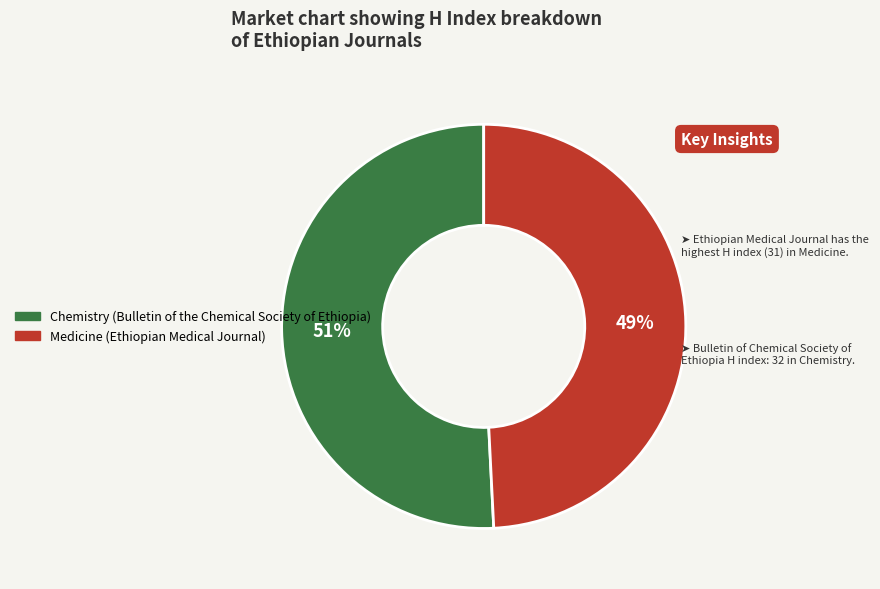

Approximately how many times larger is the value at Chemistry (Bulletin of the Chemical Society of Ethiopia) compared to Medicine (Ethiopian Medical Journal)?

1.0